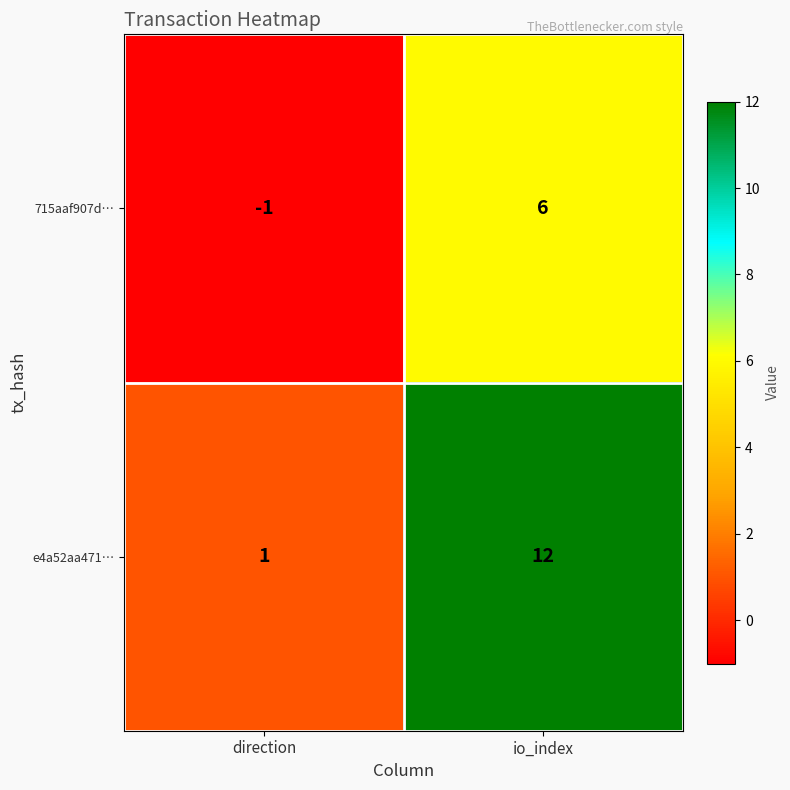

Which series changed the most between direction and io_index?

e4a52aa471…